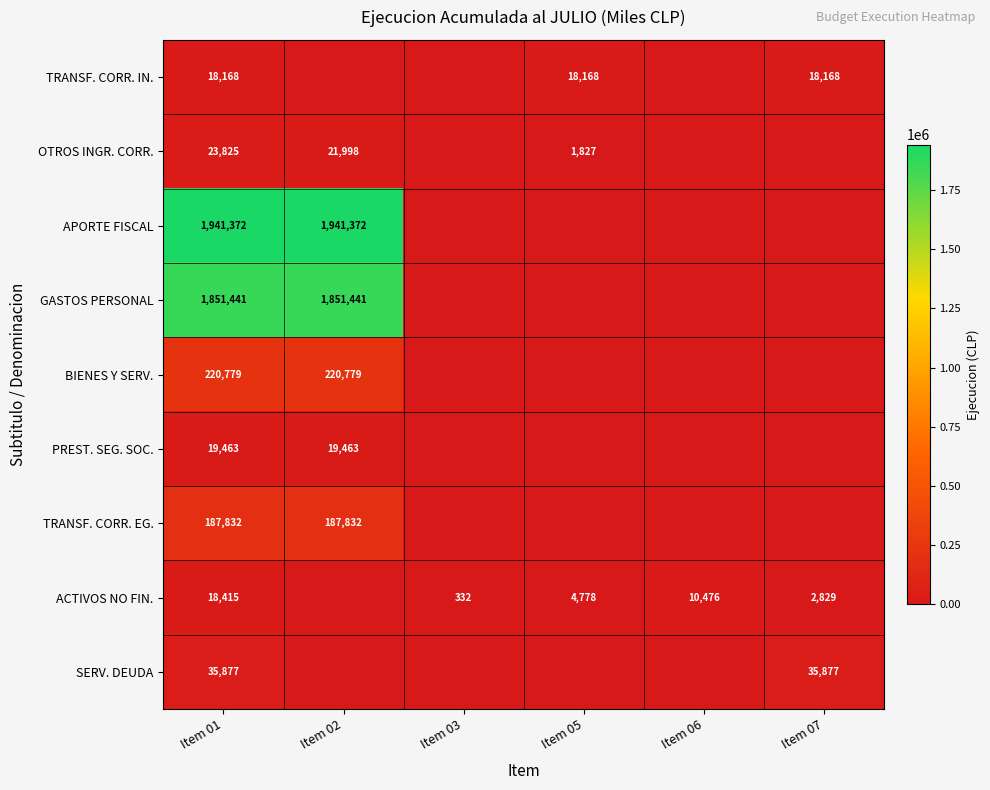

What is the total value across all series at Item 01?

4317172